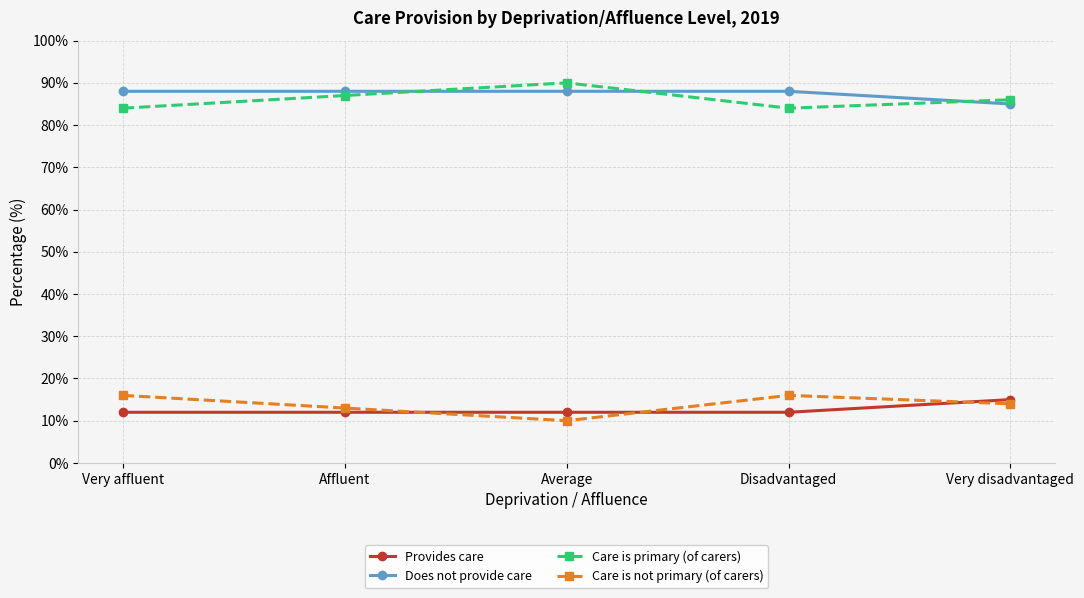

What is the spread (max minus min) of values at Average?

80